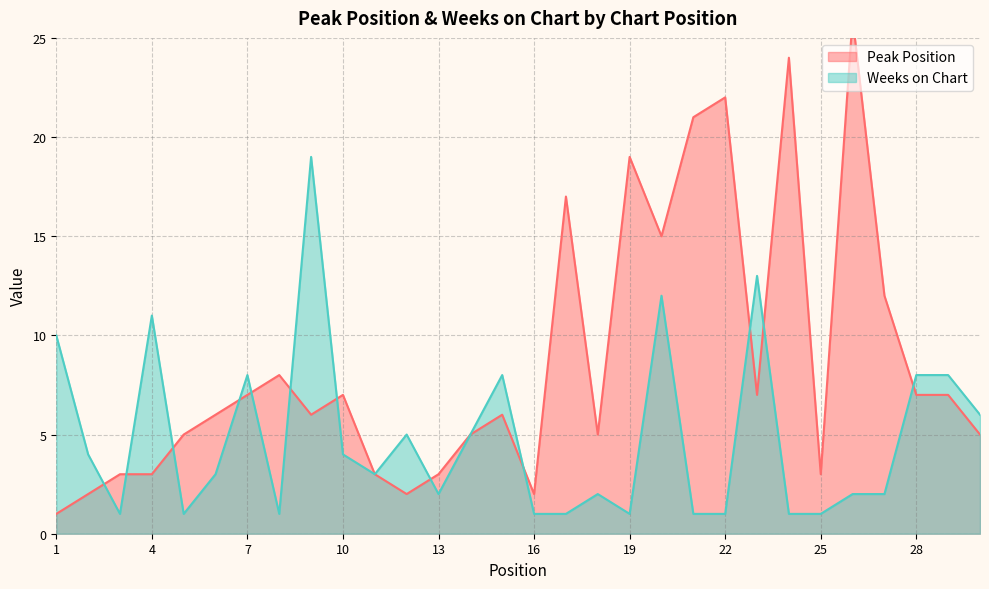

True or false: Peak Position and Weeks on Chart cross at least once.

True